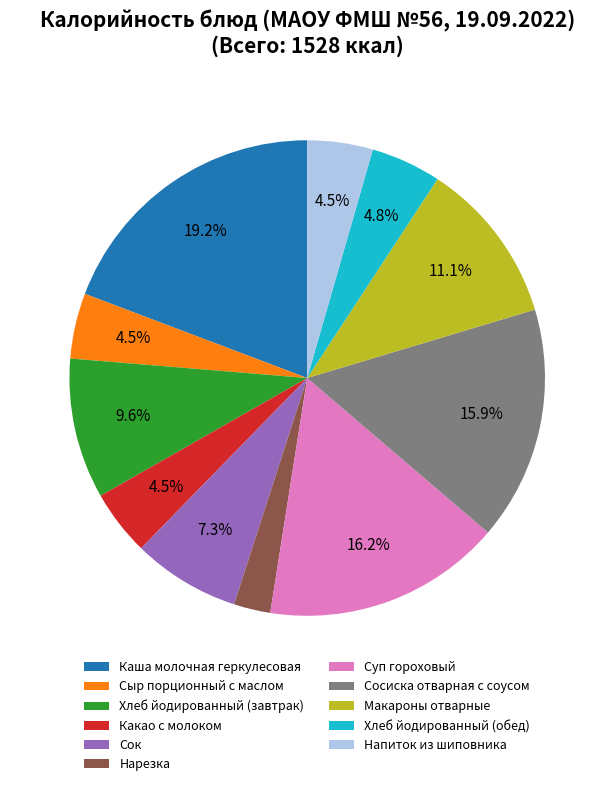

What portion of the pie excludes Сыр порционный с маслом?

95.5%